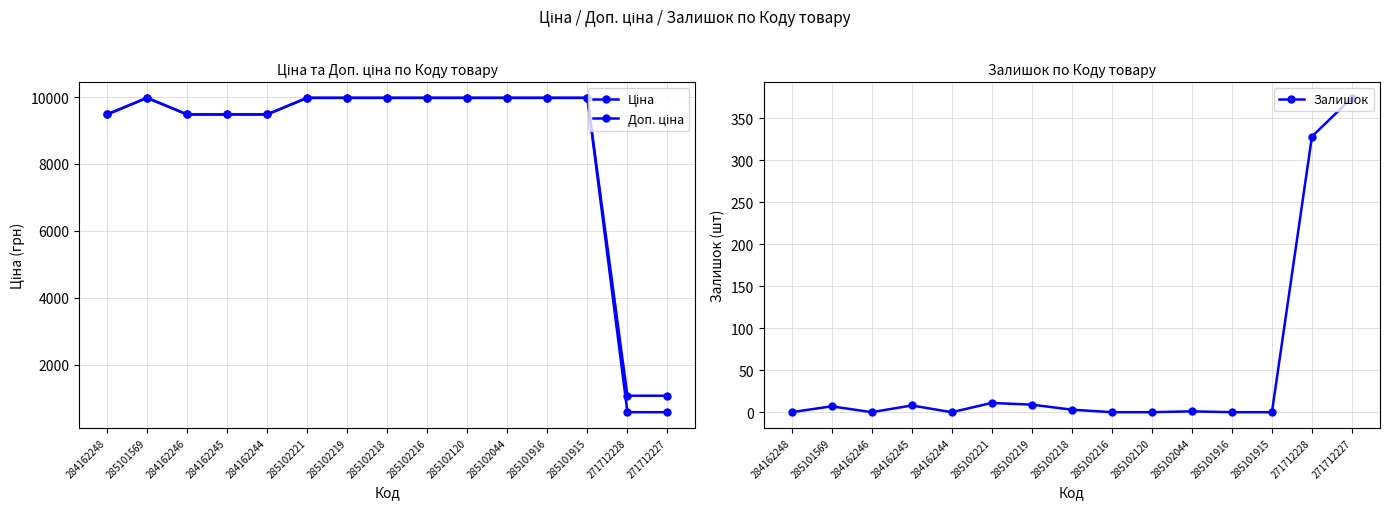

Which series has the largest total across all categories?

Доп. ціна